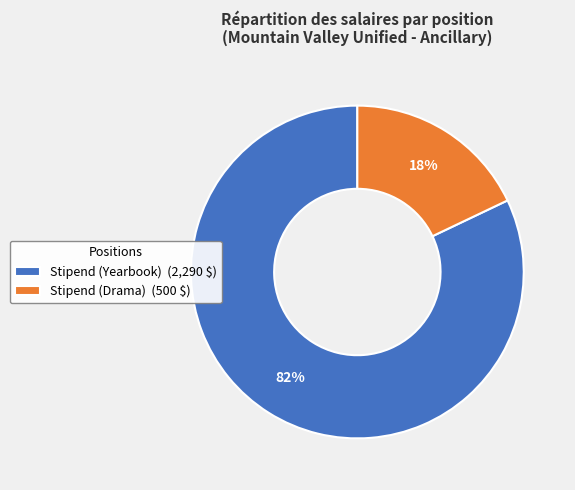

To the nearest percent, what is the average slice percentage?

50%